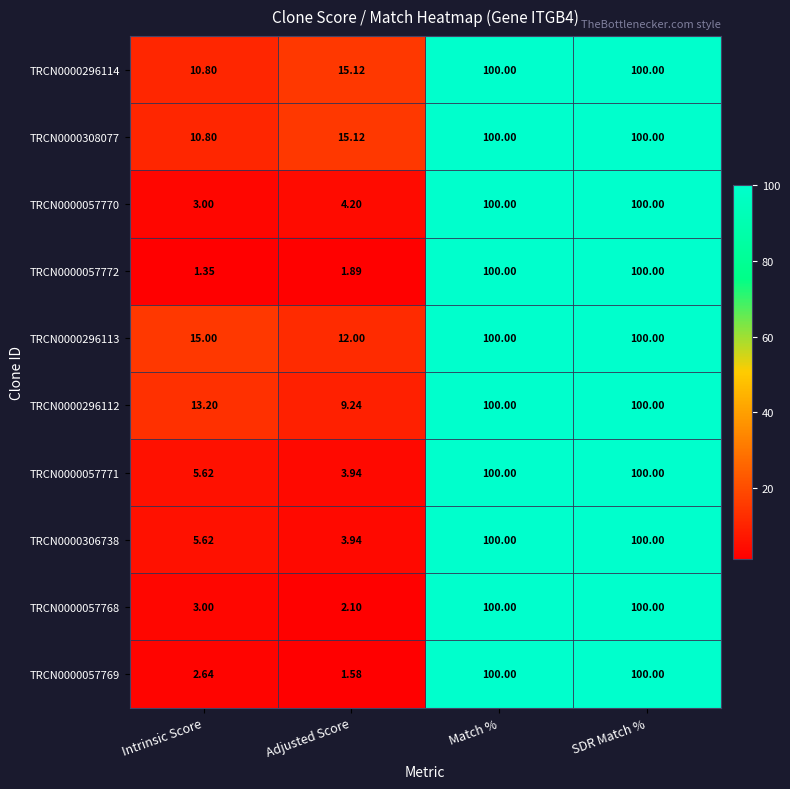

Which label corresponds to the smallest value in the chart?

Intrinsic Score